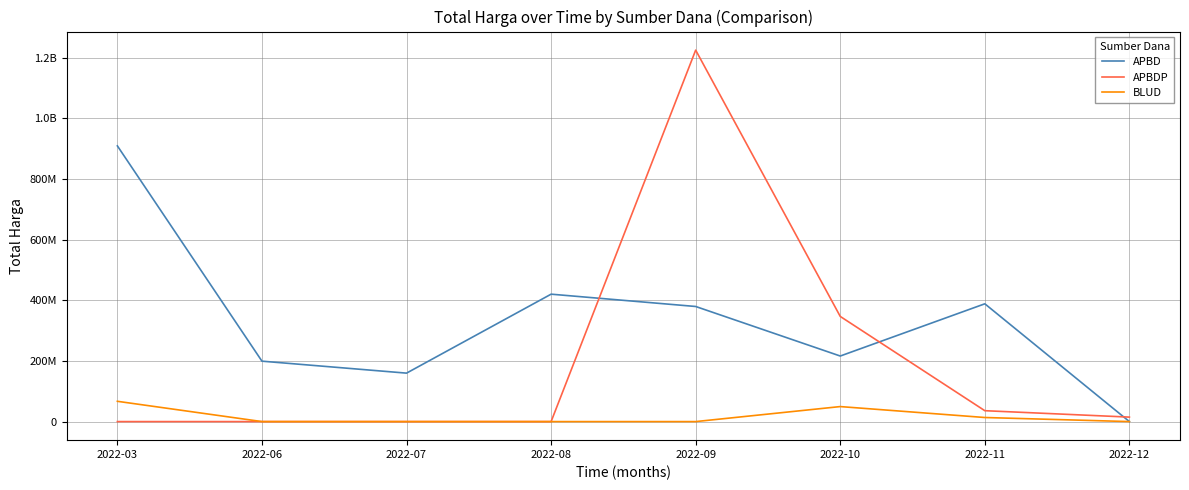

Does the chart display data point markers on the line(s)?

No